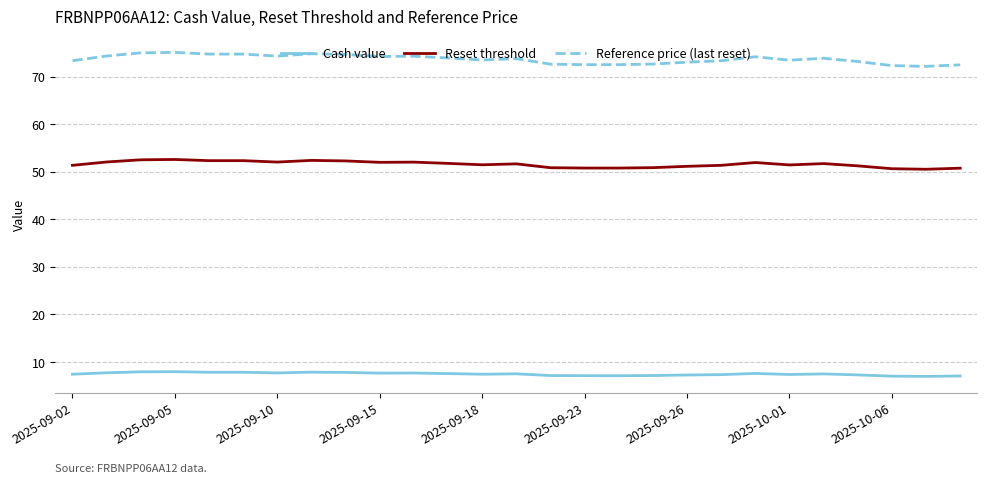

What is the minimum value for Reference price (last reset)?

72.1